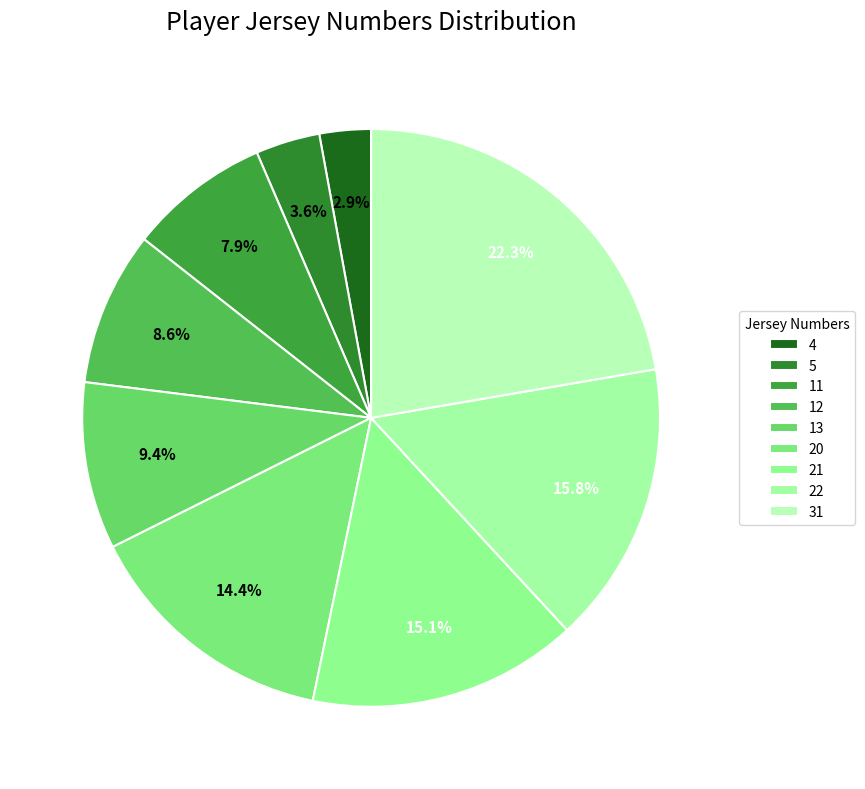

Which slice is the smallest?

4